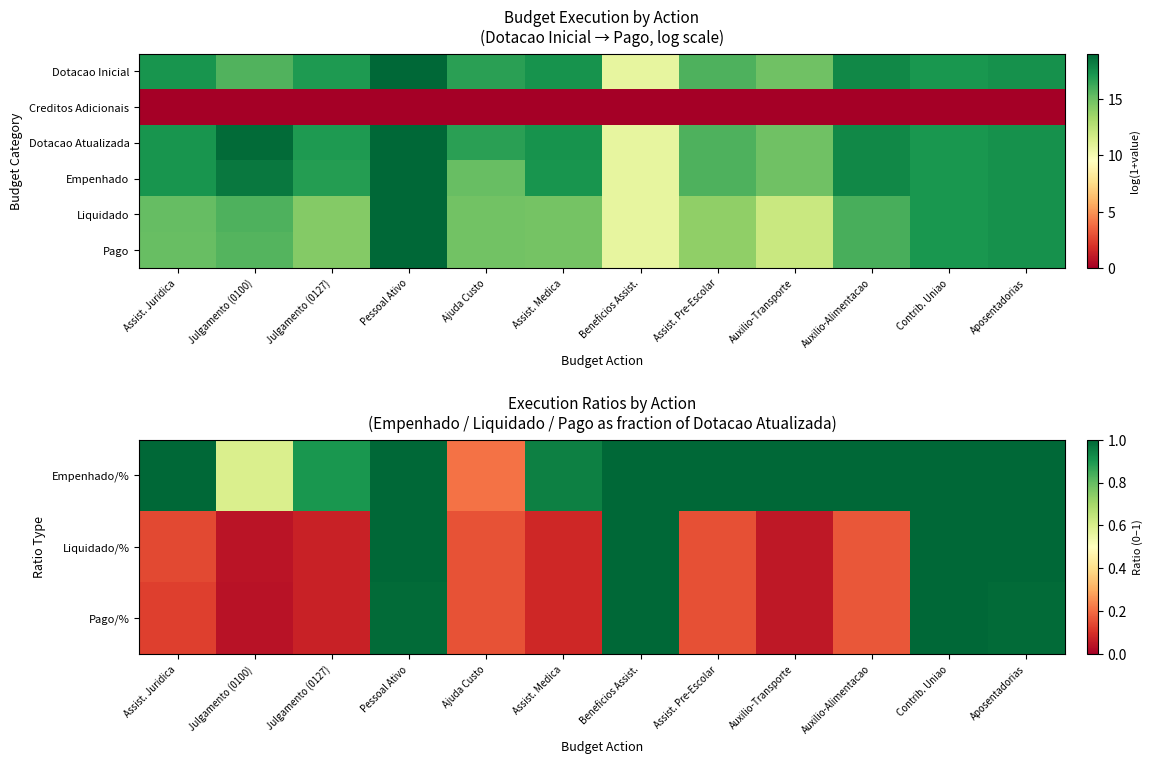

Is the value of Liquidado/% at Auxilio-Alimentacao greater than the value of Empenhado/% at Assist. Pre-Escolar?

No